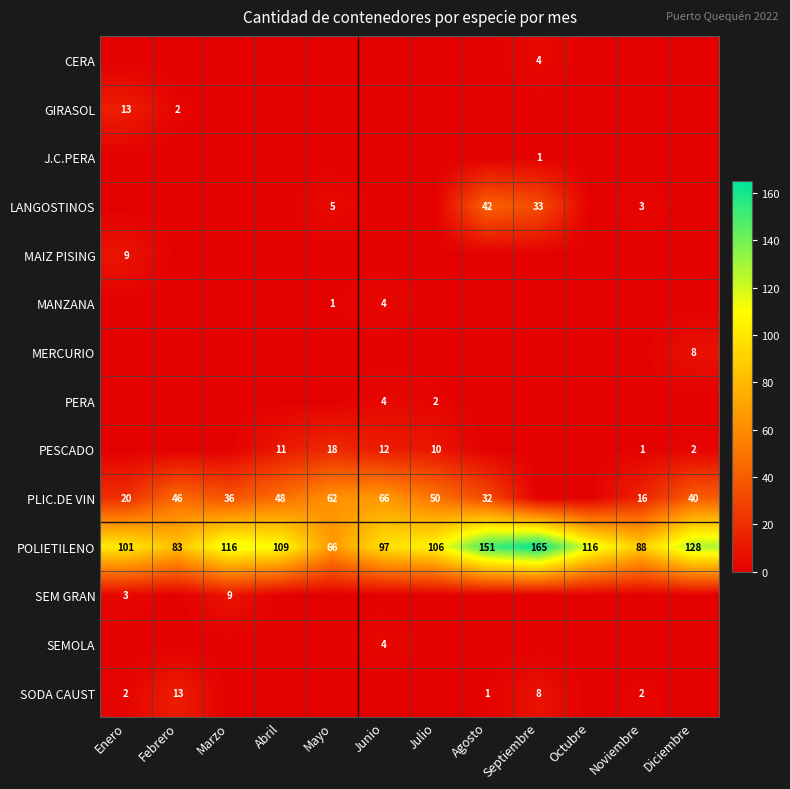

The PESCADO series shows 2 at Diciembre. True or false?

True